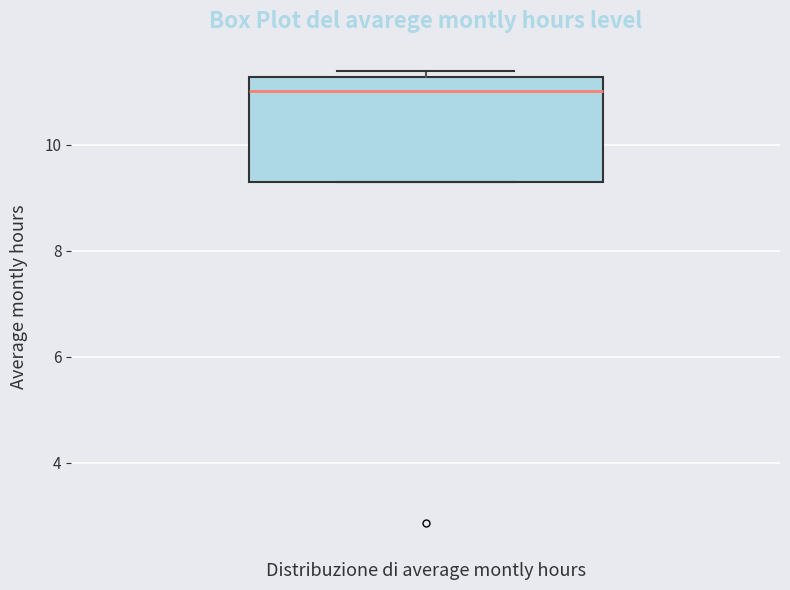

Read this box plot against the y-axis: the position of the median line, the range covered by the box, and the ends of both whiskers. The values are not printed on the chart, so give them approximately, as read against the axis.

median 11.0, box 9.2 to 11.2, whiskers 9.2 to 11.4